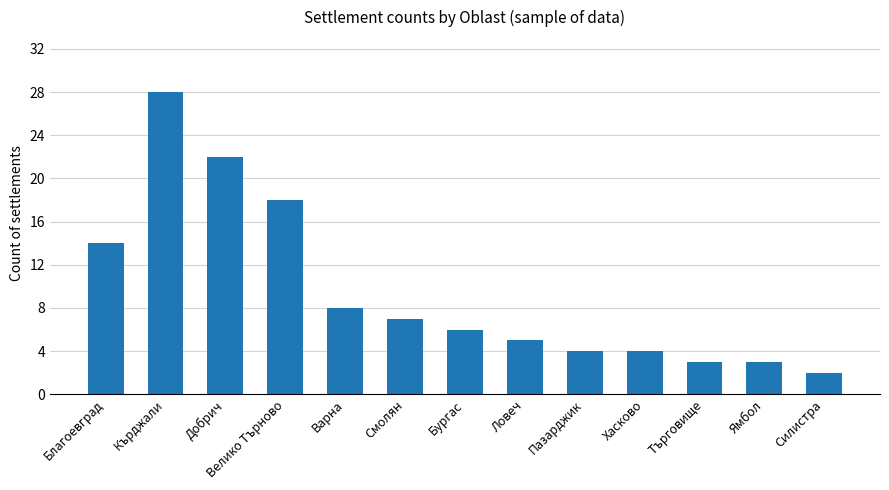

What is the difference between the maximum and minimum values?

26